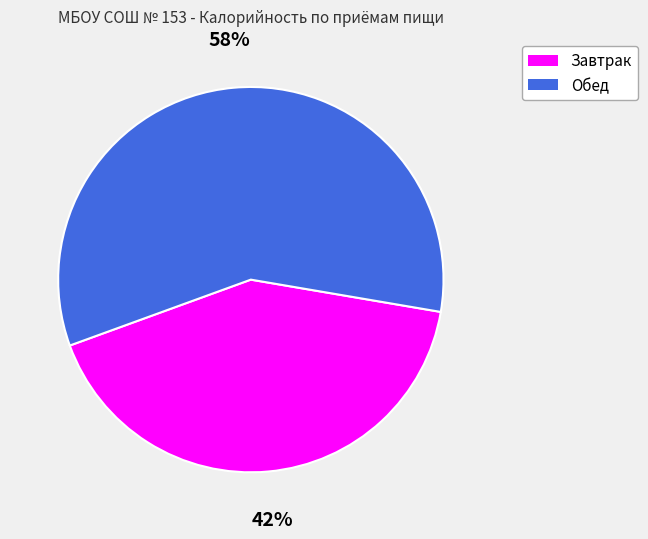

How many slices are in this pie chart?

2